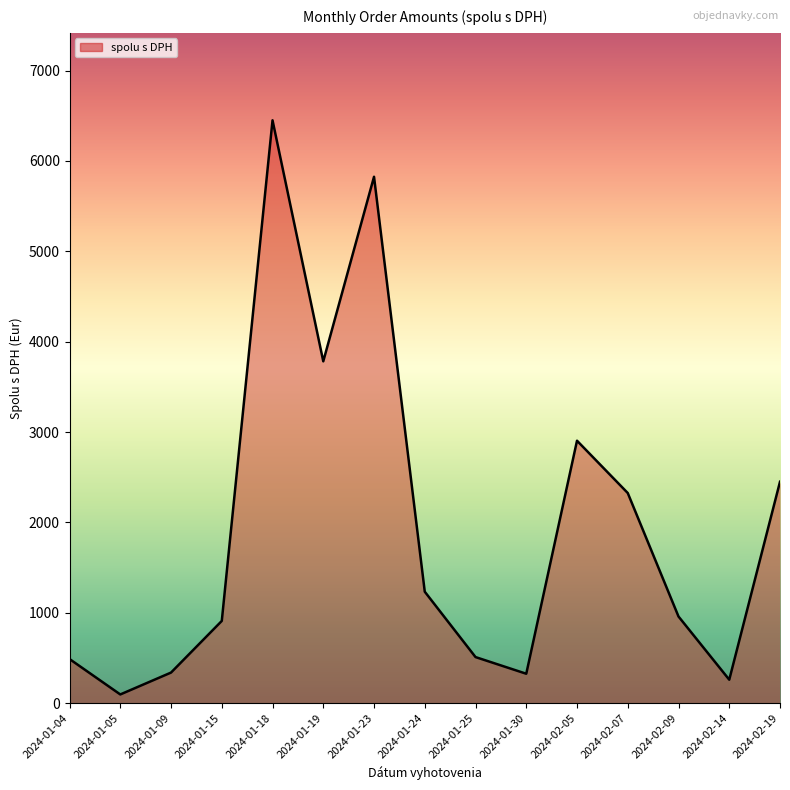

List the labels in order of value, largest first.

2024-01-18, 2024-01-23, 2024-01-19, 2024-02-05, 2024-02-19, 2024-02-07, 2024-01-24, 2024-02-09, 2024-01-15, 2024-01-25, 2024-01-04, 2024-01-09, 2024-01-30, 2024-02-14, 2024-01-05